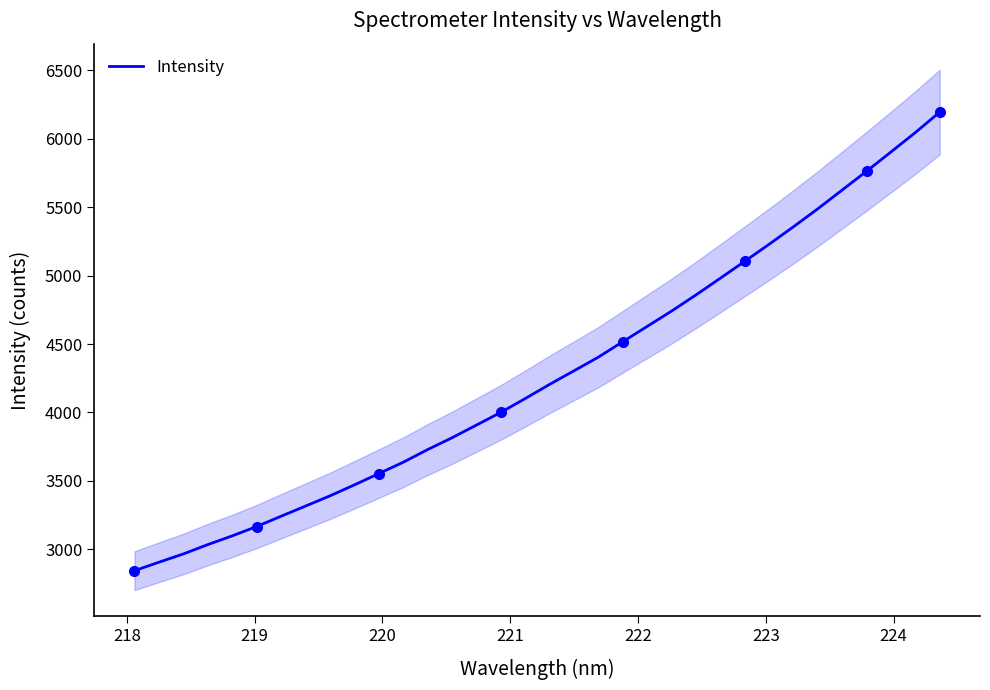

True or false: there are more than 2 points higher than both neighbors.

False